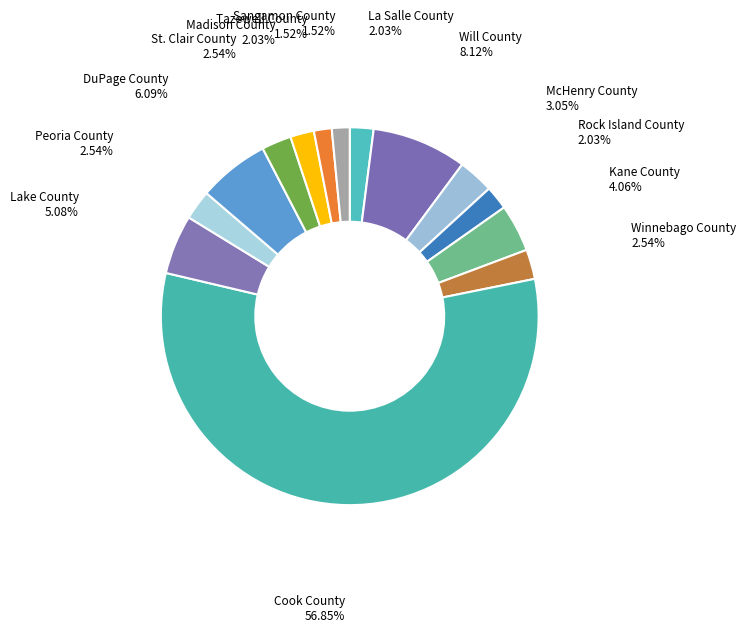

Count the number of slices in the pie.

14